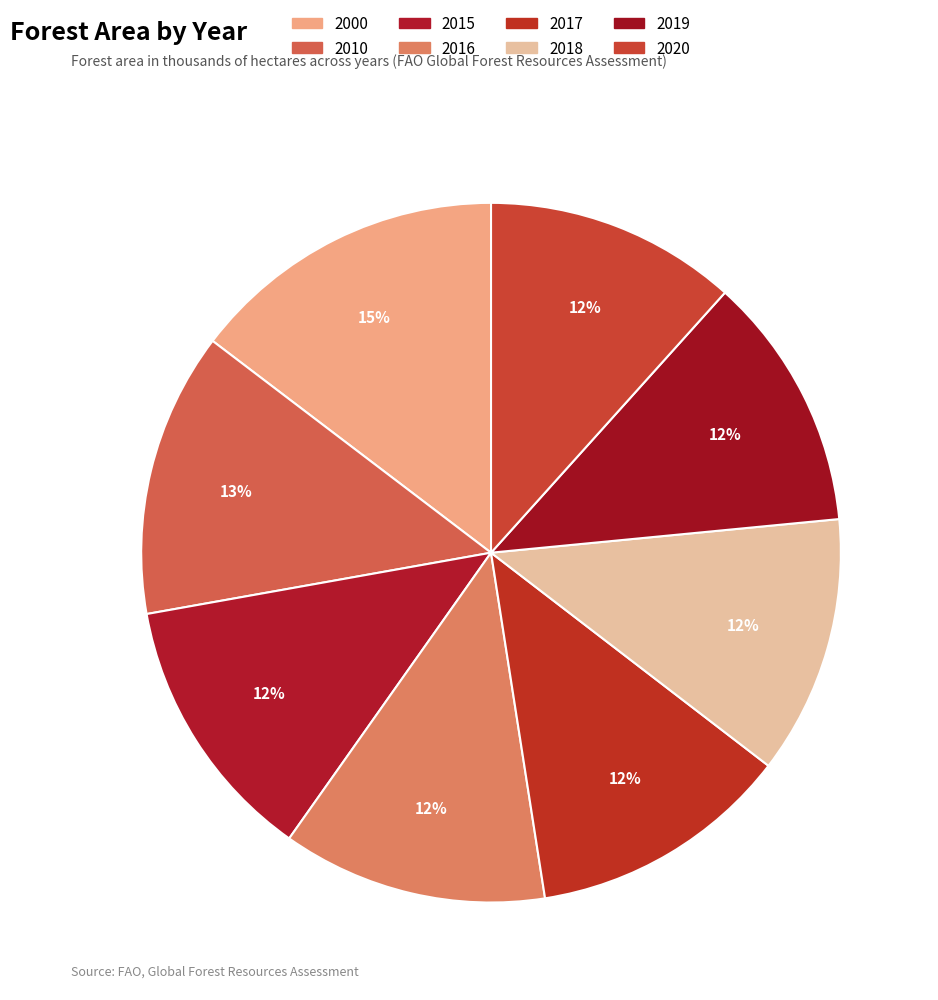

To the nearest percent, what percentage of the pie is 2000?

15%